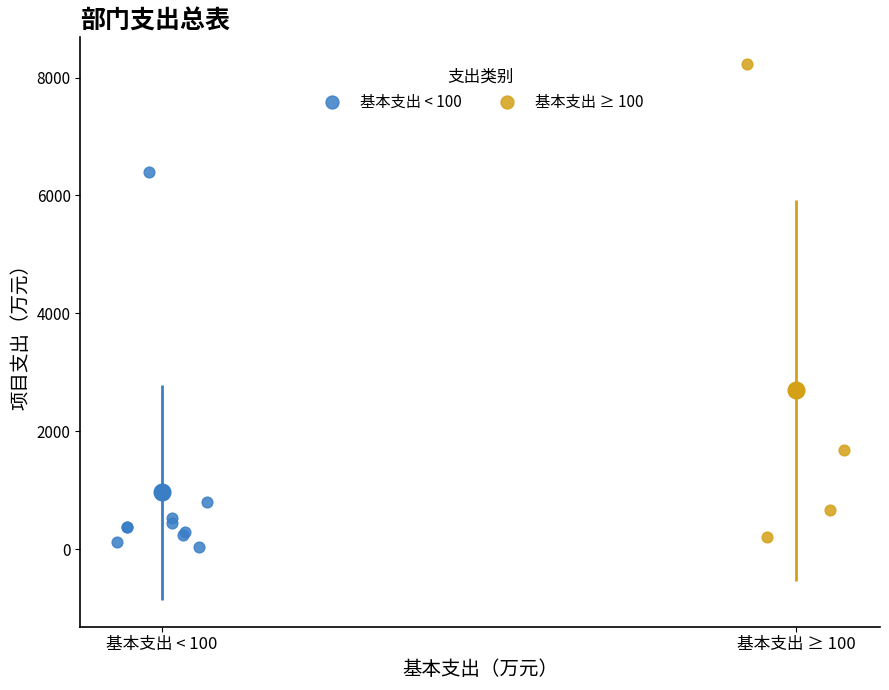

Which series contains the highest Y value?

基本支出 ≥ 100